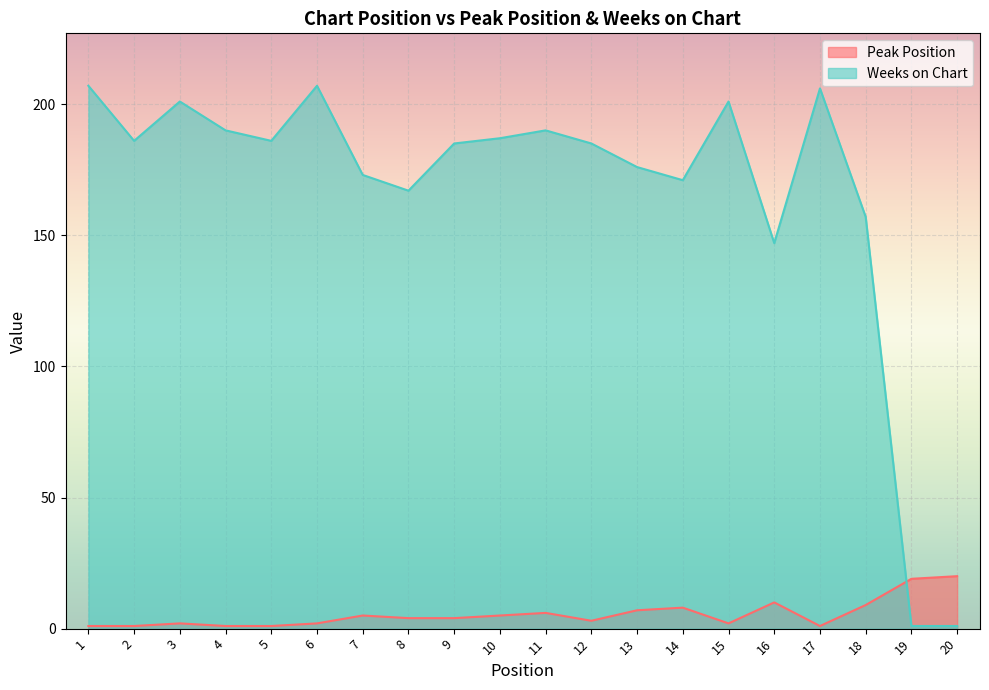

Which category has the highest value in the Weeks on Chart series?

1